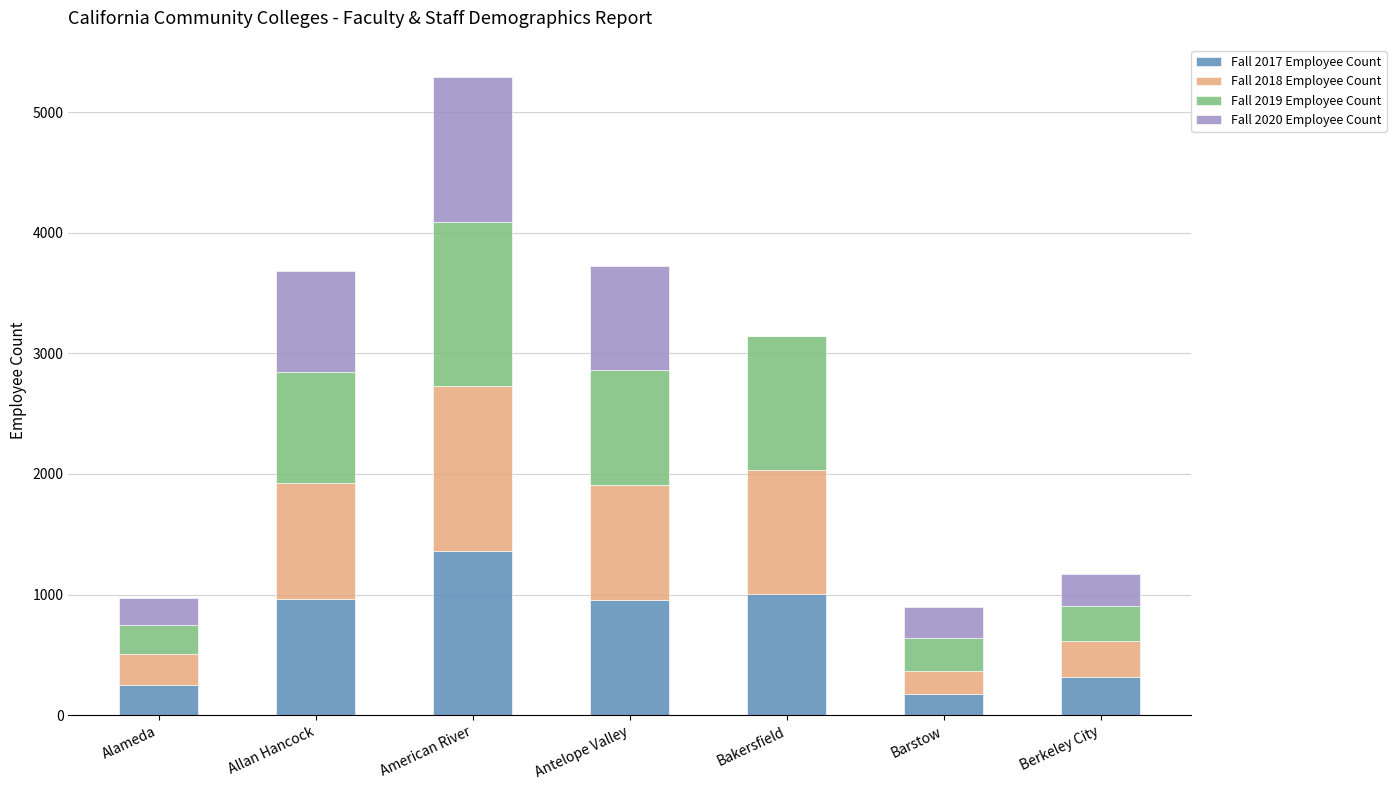

What is the highest value of the Fall 2017 Employee Count series?

1362